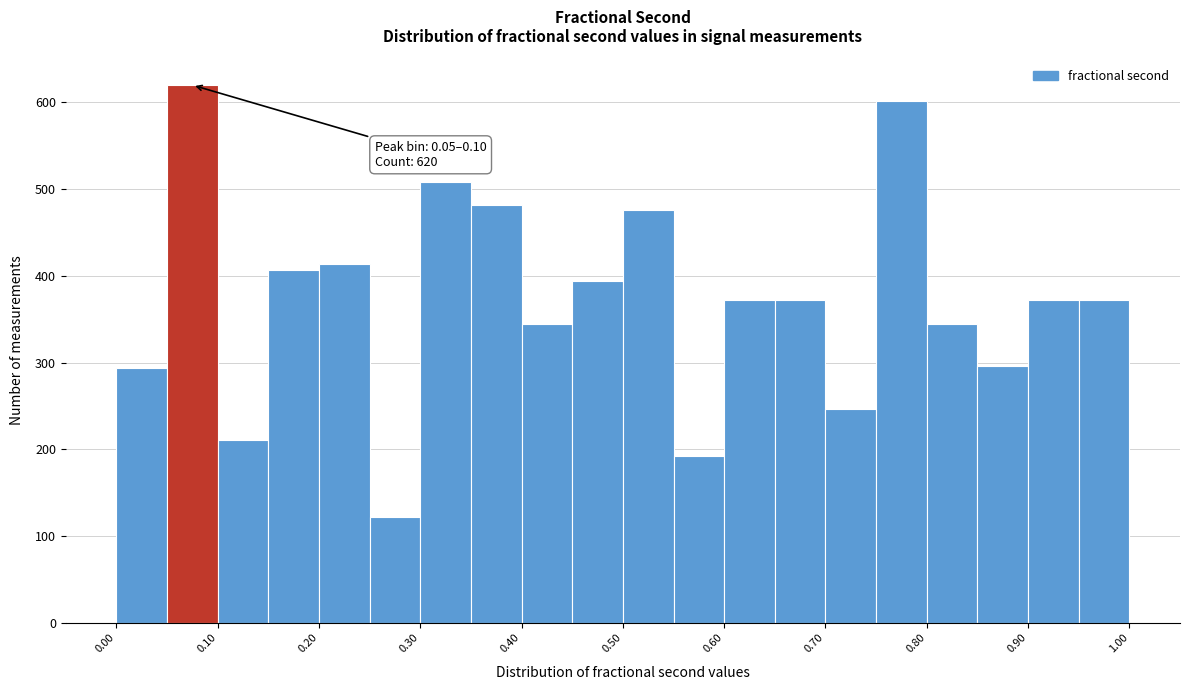

Which range on the x-axis has the tallest bar?

0.05 to 0.10